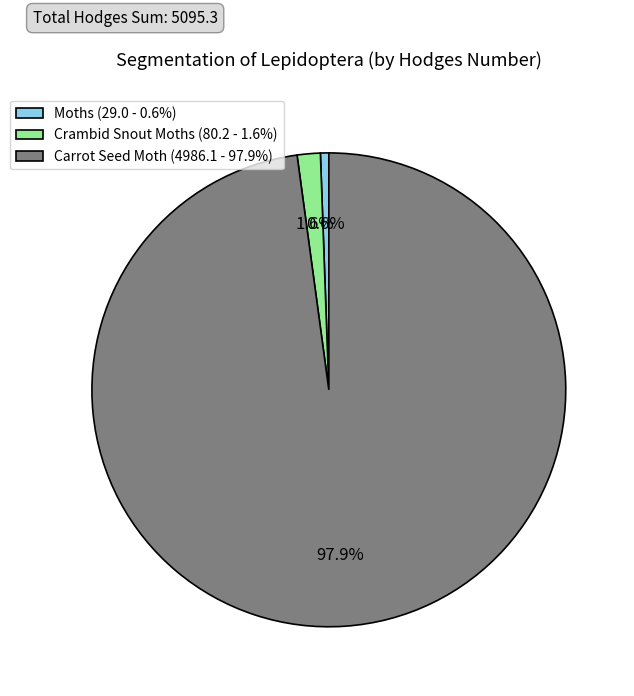

Do Moths and Carrot Seed Moth together represent more than half of the pie?

Yes